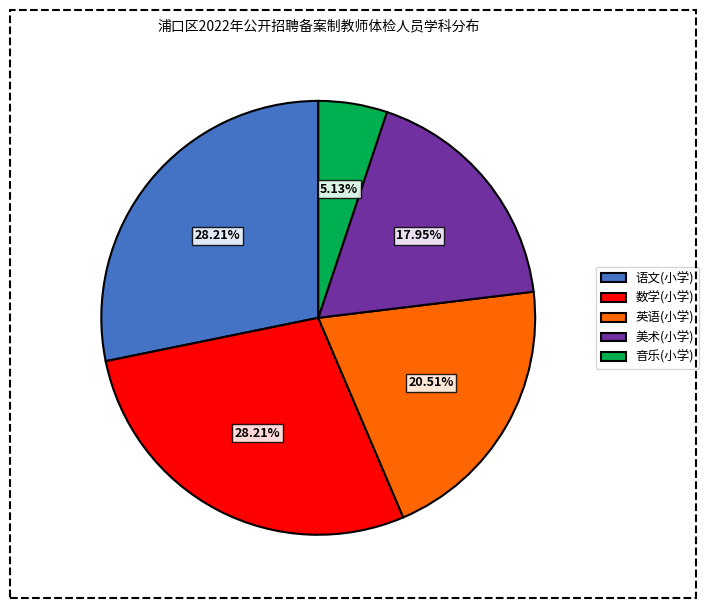

Which has a higher value, 音乐(小学) or 美术(小学)?

美术(小学)